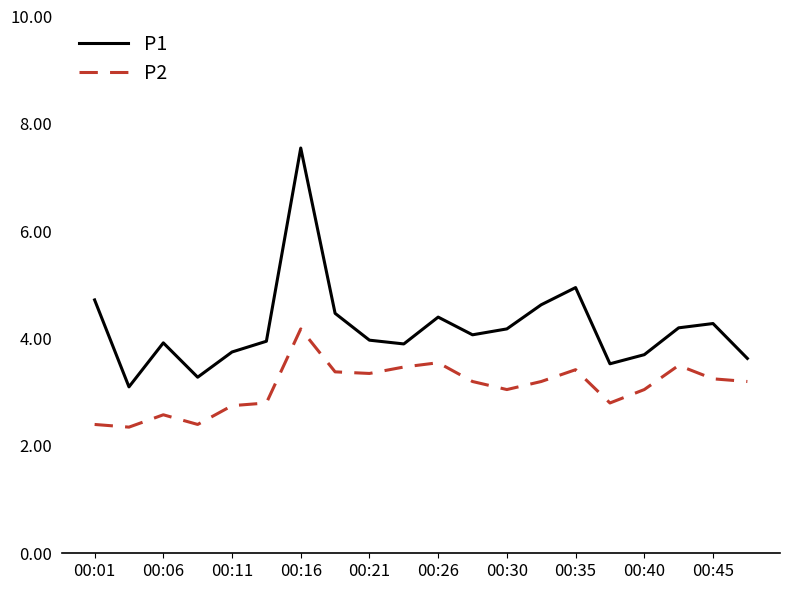

Rank the series by their maximum value, from lowest to highest.

P2, P1